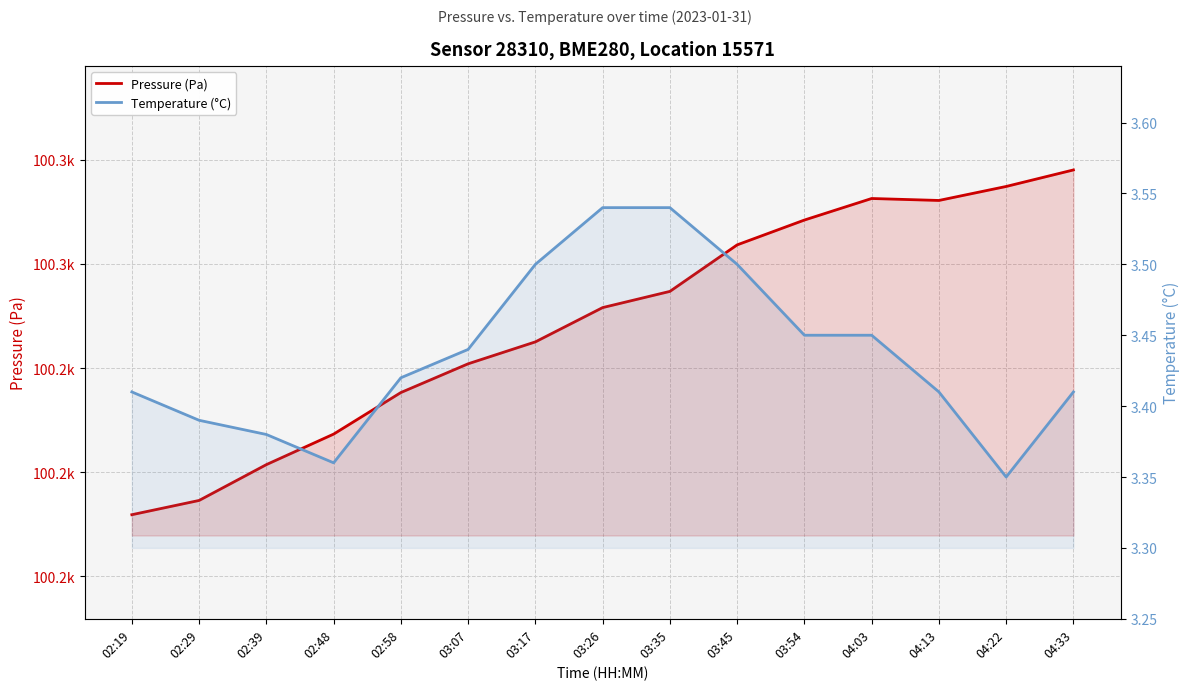

Does the chart display data point markers on the line(s)?

No